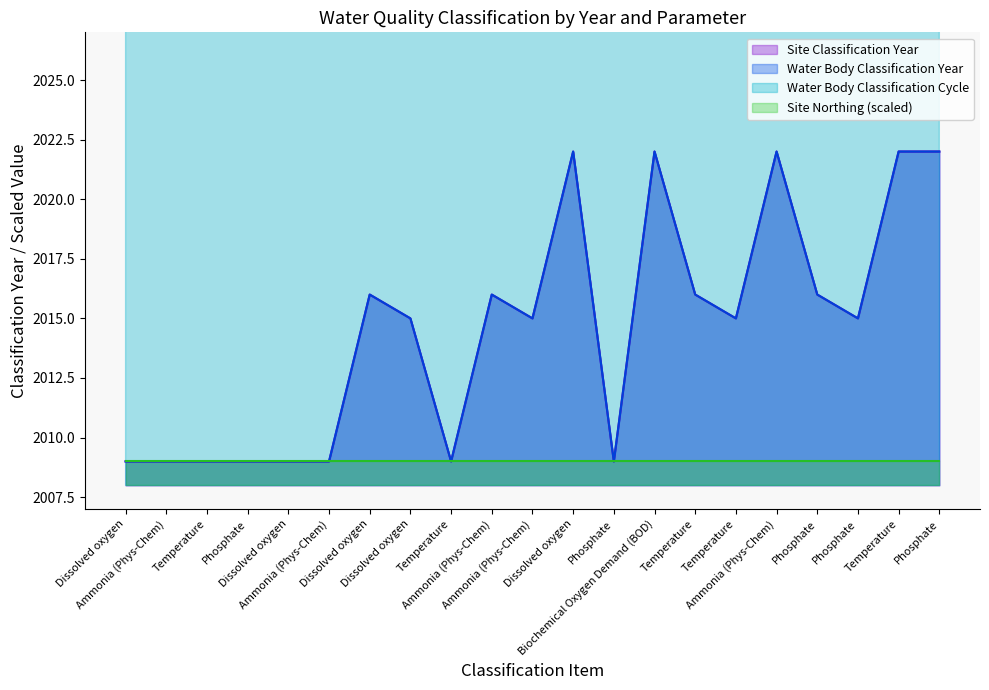

Count the number of categories in the chart.

21